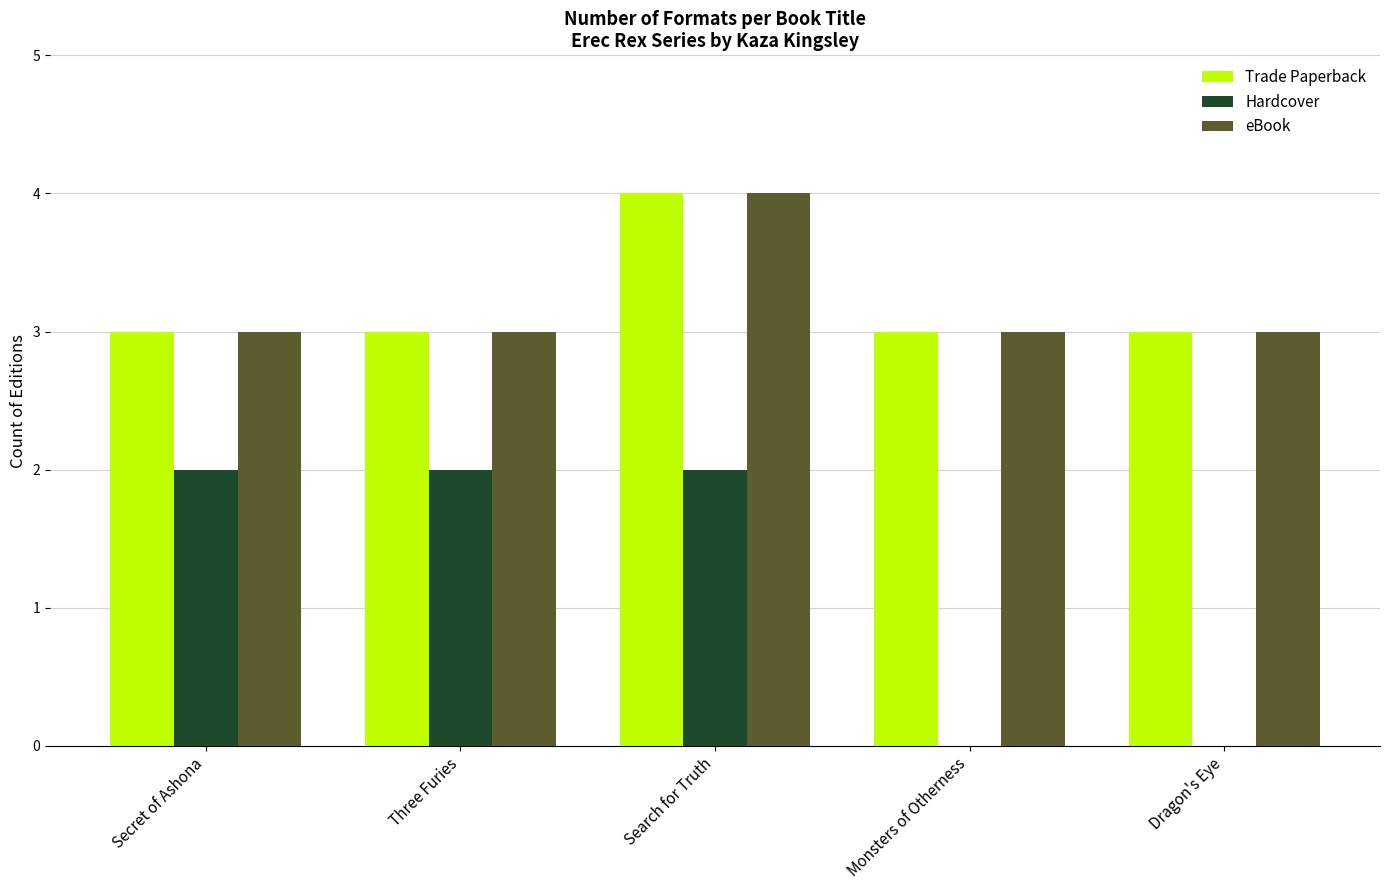

What is the total value across all series at Dragon's Eye?

6